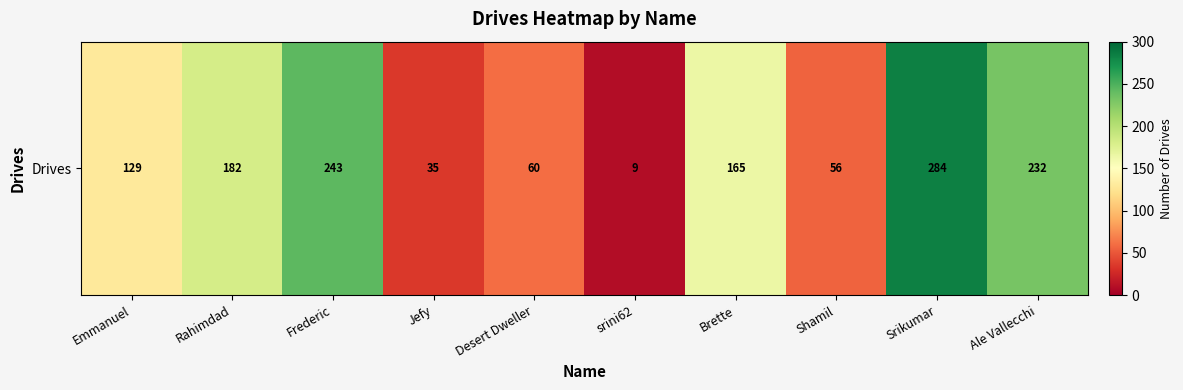

The value at Desert Dweller is 36. True or false?

False